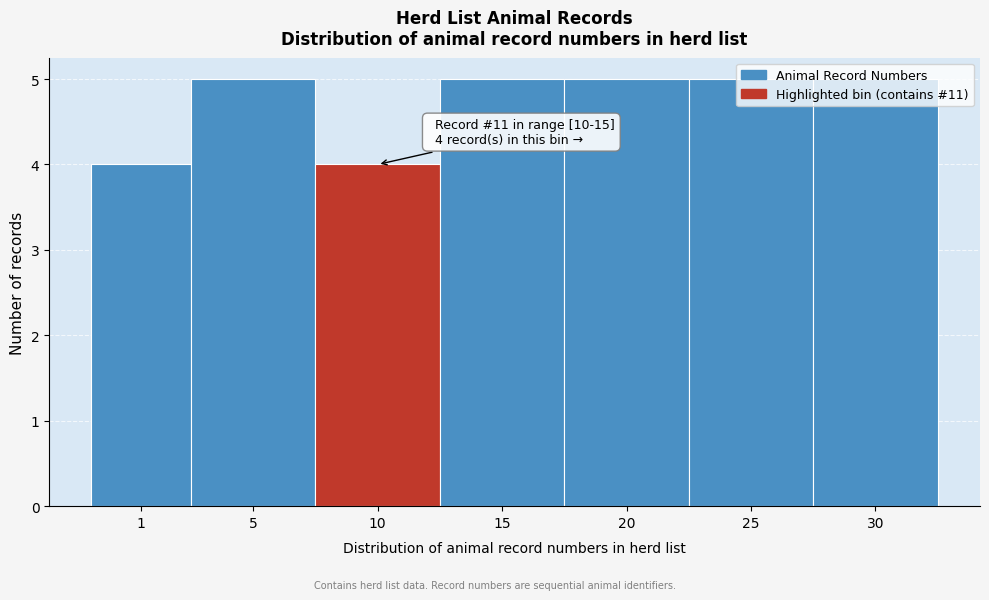

The value at 20 is 2. True or false?

False